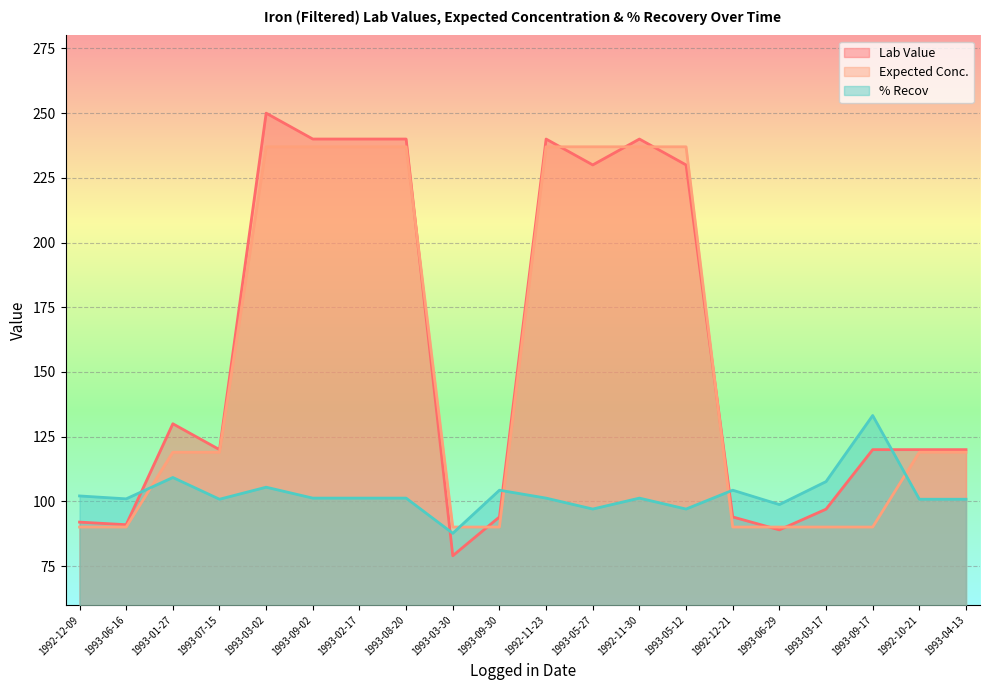

Between which two adjacent categories do Expected Conc. and % Recov first intersect?

1993-06-16 and 1993-01-27